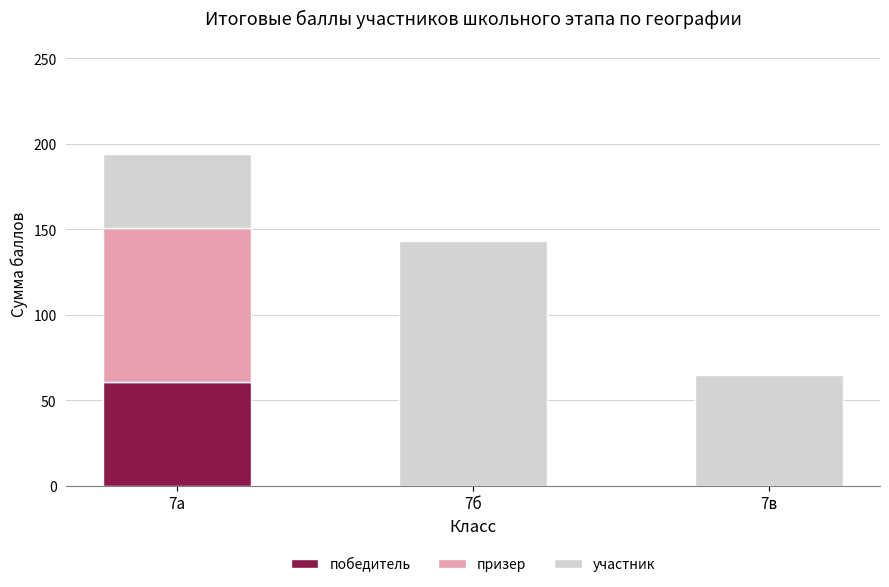

Reading left to right, what are the values for победитель?

7а=61	7б=0	7в=0